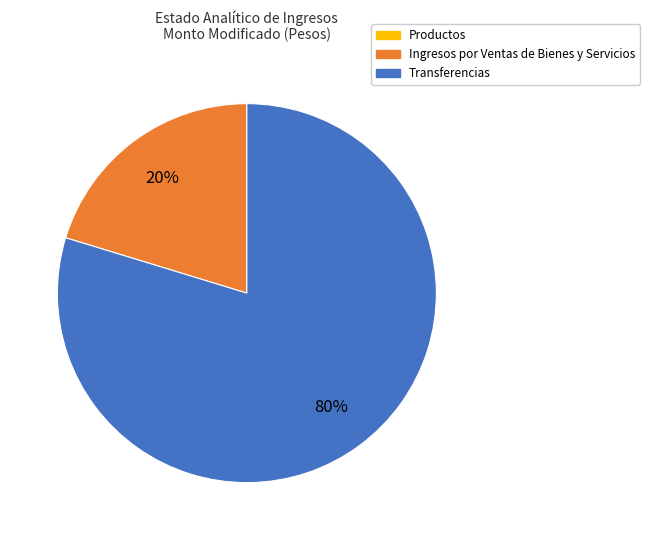

Is there a majority slice in this chart?

Yes